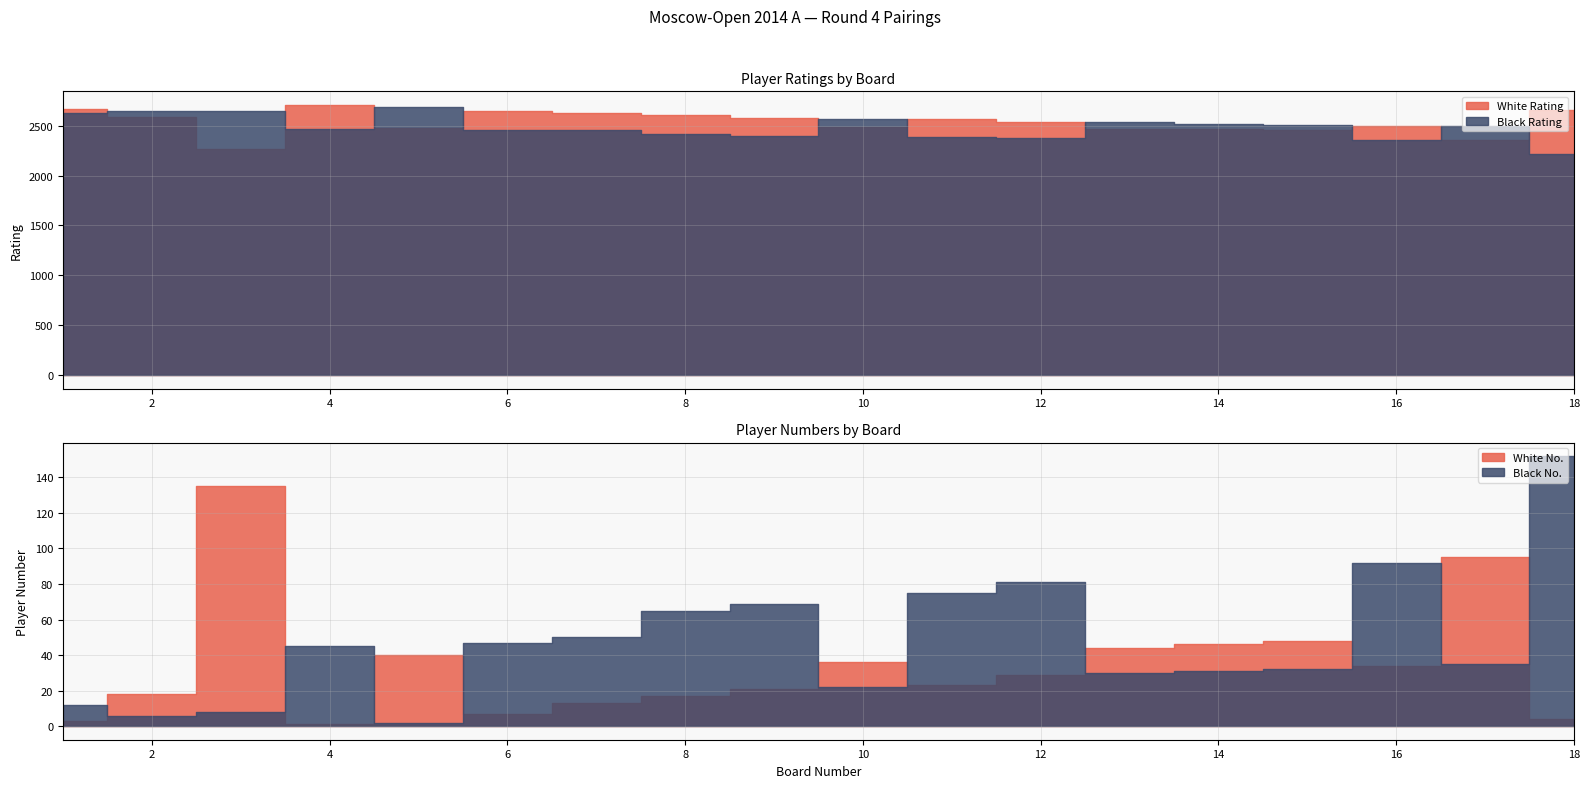

Where do Black No. and Bo. first cross each other?

4 and 5